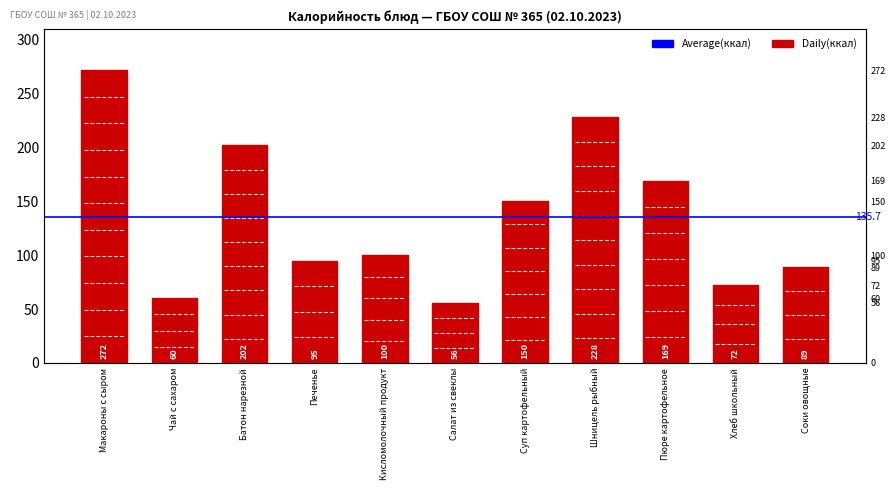

What is the difference between the maximum and minimum values?

216